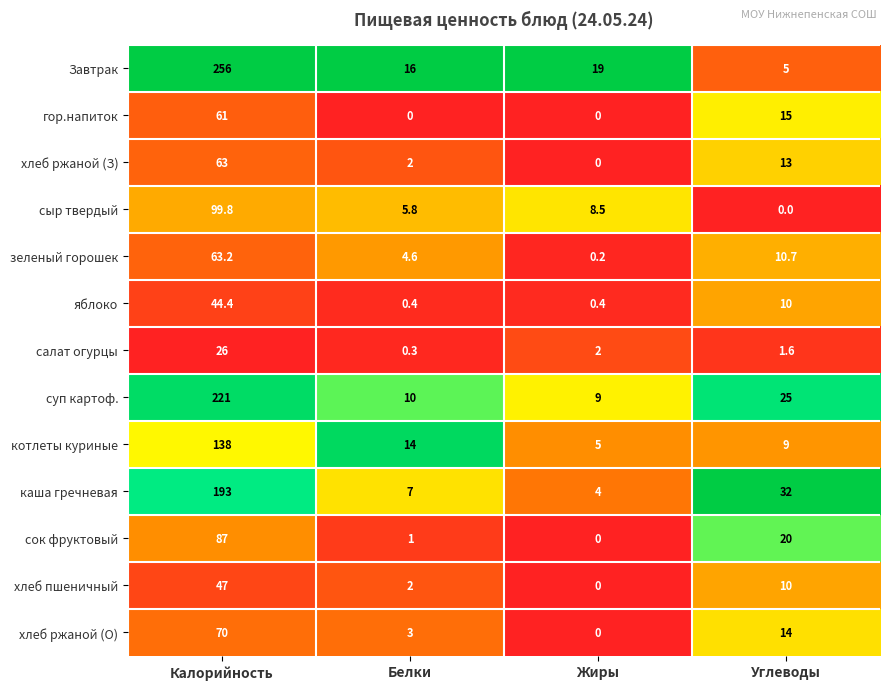

Where does the хлеб пшеничный series first go above 10?

Калорийность